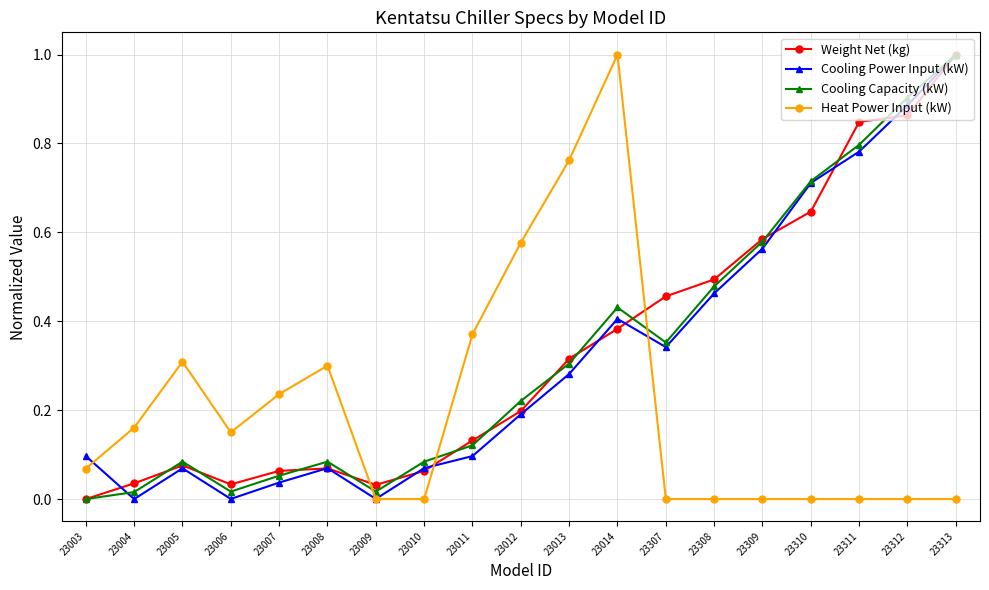

After their last crossing, which series has the higher values: Heat Power Input (kW) or Cooling Power Input (kW)?

Cooling Power Input (kW)